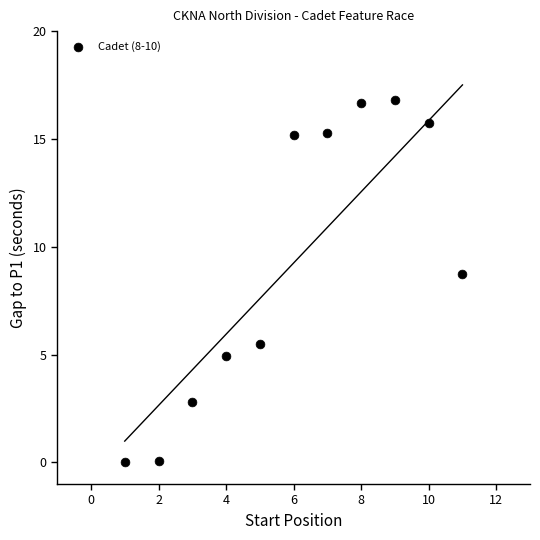

What Y value in the scatter plot is closest to 8?

8.7